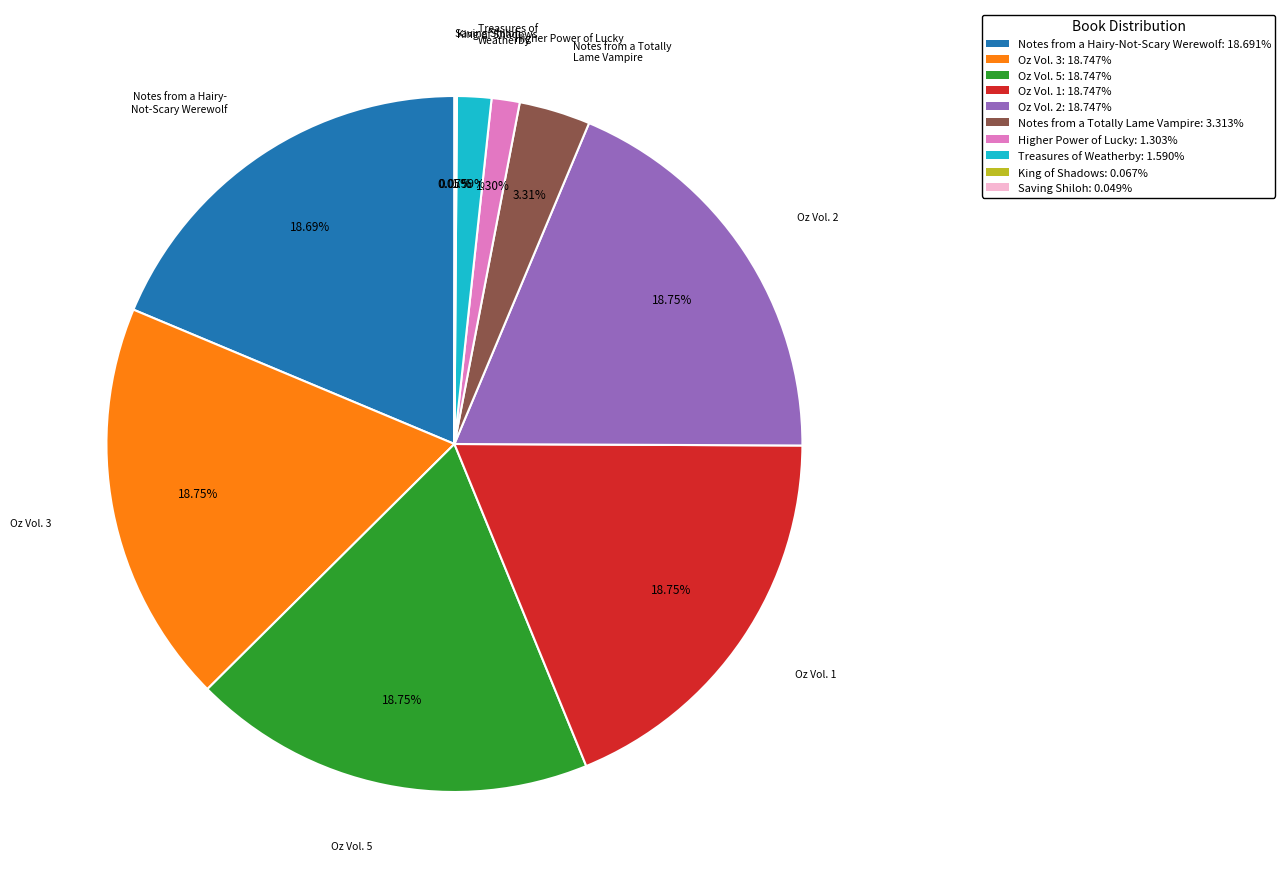

Does any single category account for the majority?

No